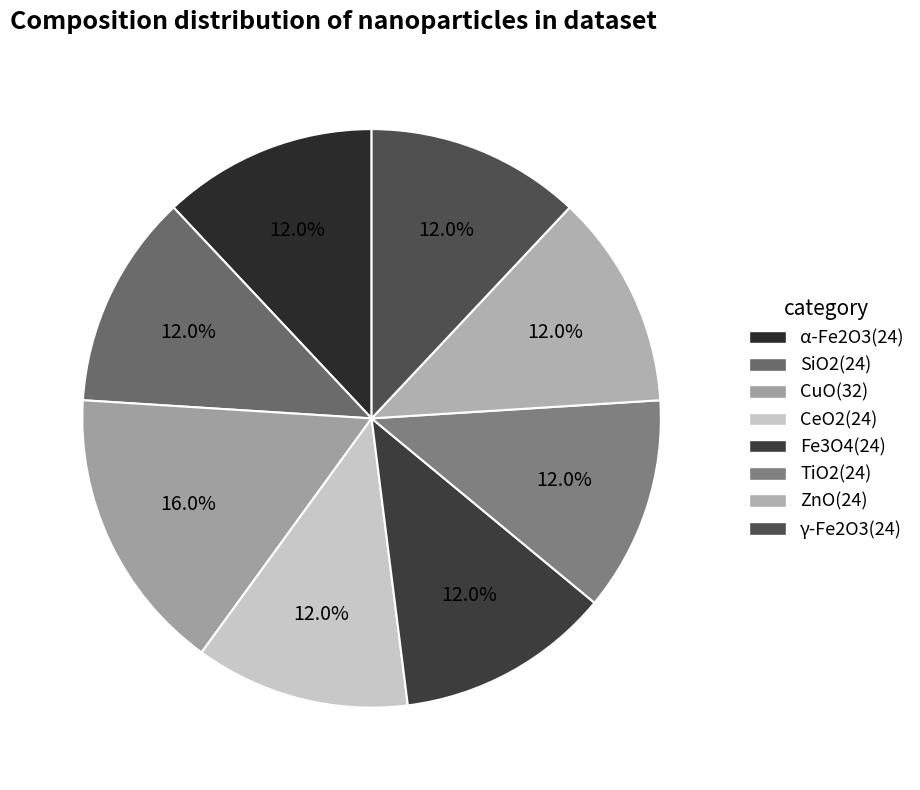

Count the number of slices in the pie.

8